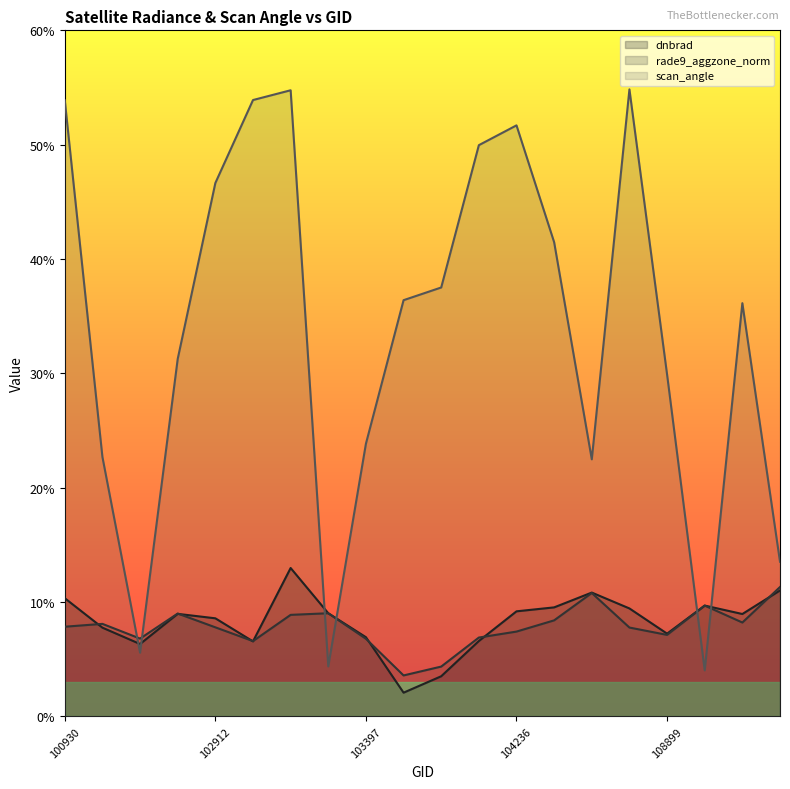

The scan_angle series shows 22.6 at 109780. True or false?

False